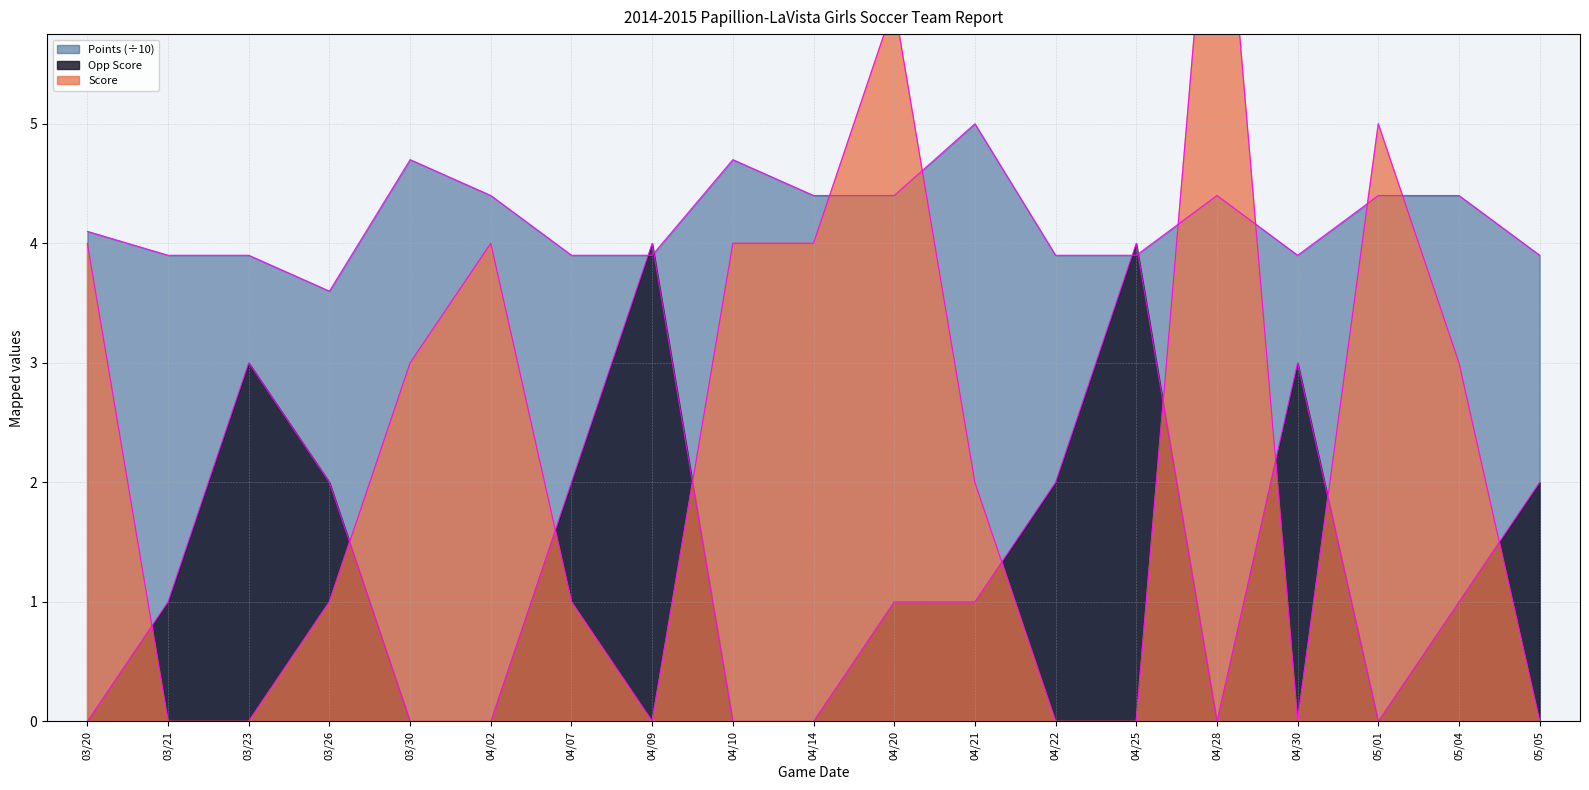

What is the spread (max minus min) of values at 05/05?

3.9